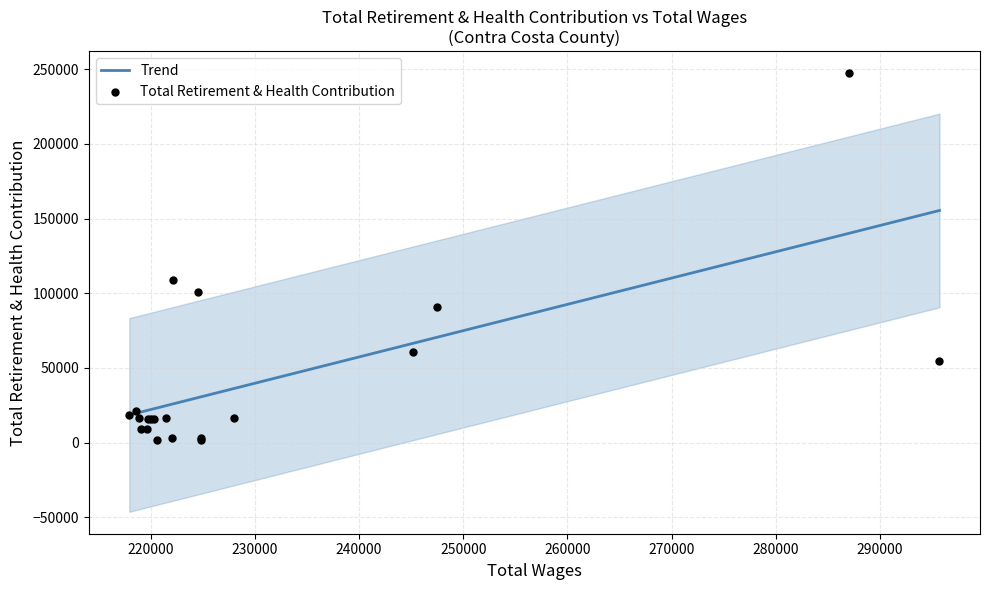

What are all the series names shown in the legend?

Trend, Total Retirement & Health Contribution